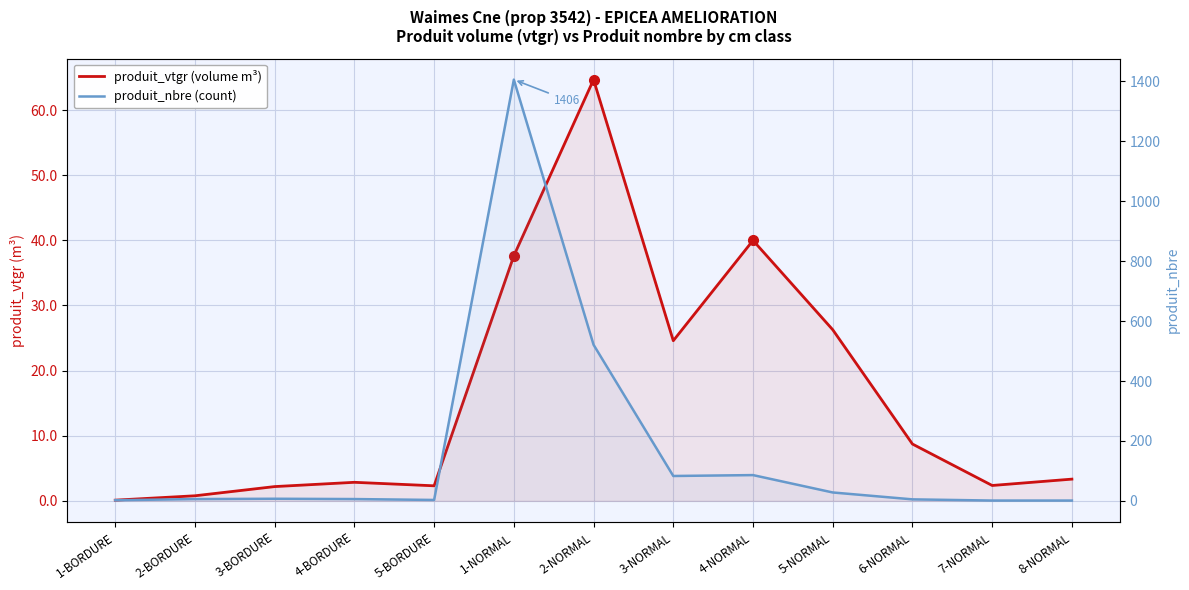

At how many categories does at least one series exceed 418?

2